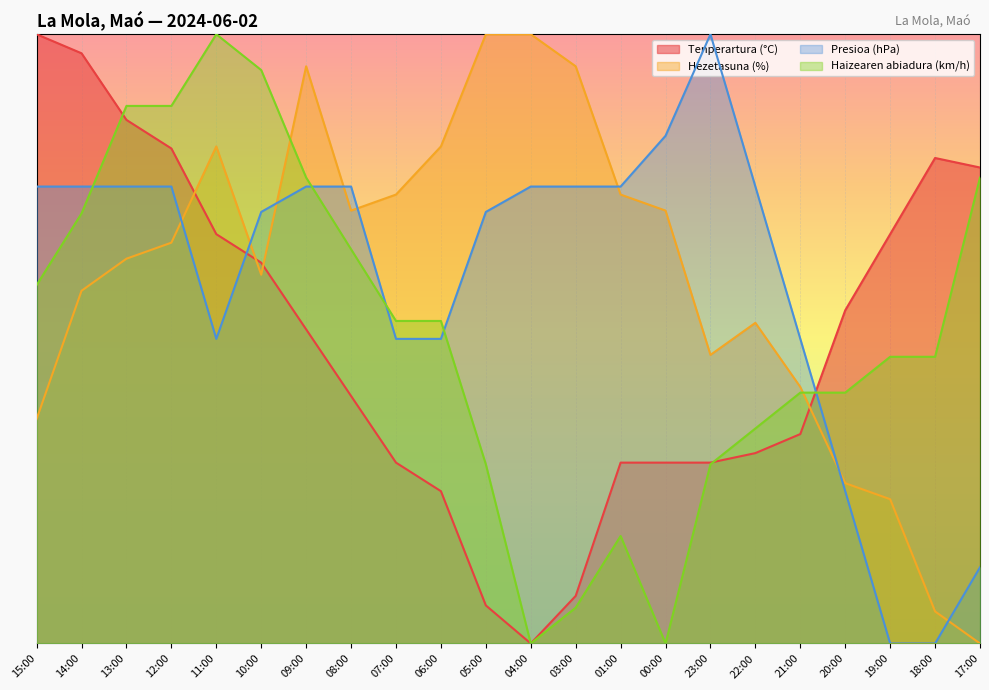

Where do Haizearen abiadura (km/h) and Hezetasuna (%) first cross each other?

10:00 and 09:00